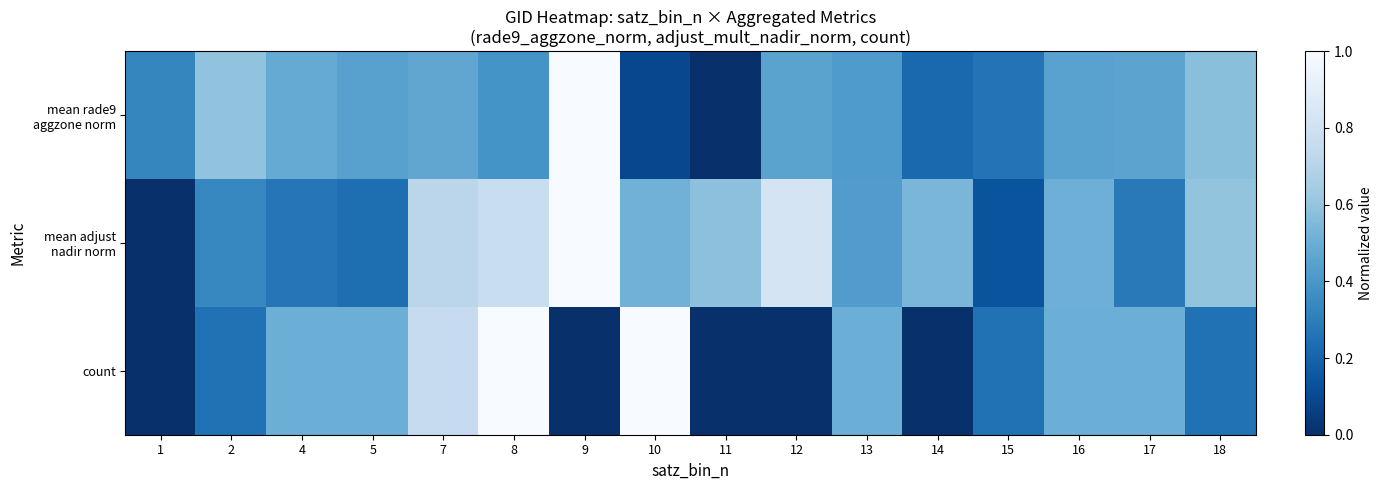

Which series changed the most between 11 and 12?

mean rade9 aggzone norm